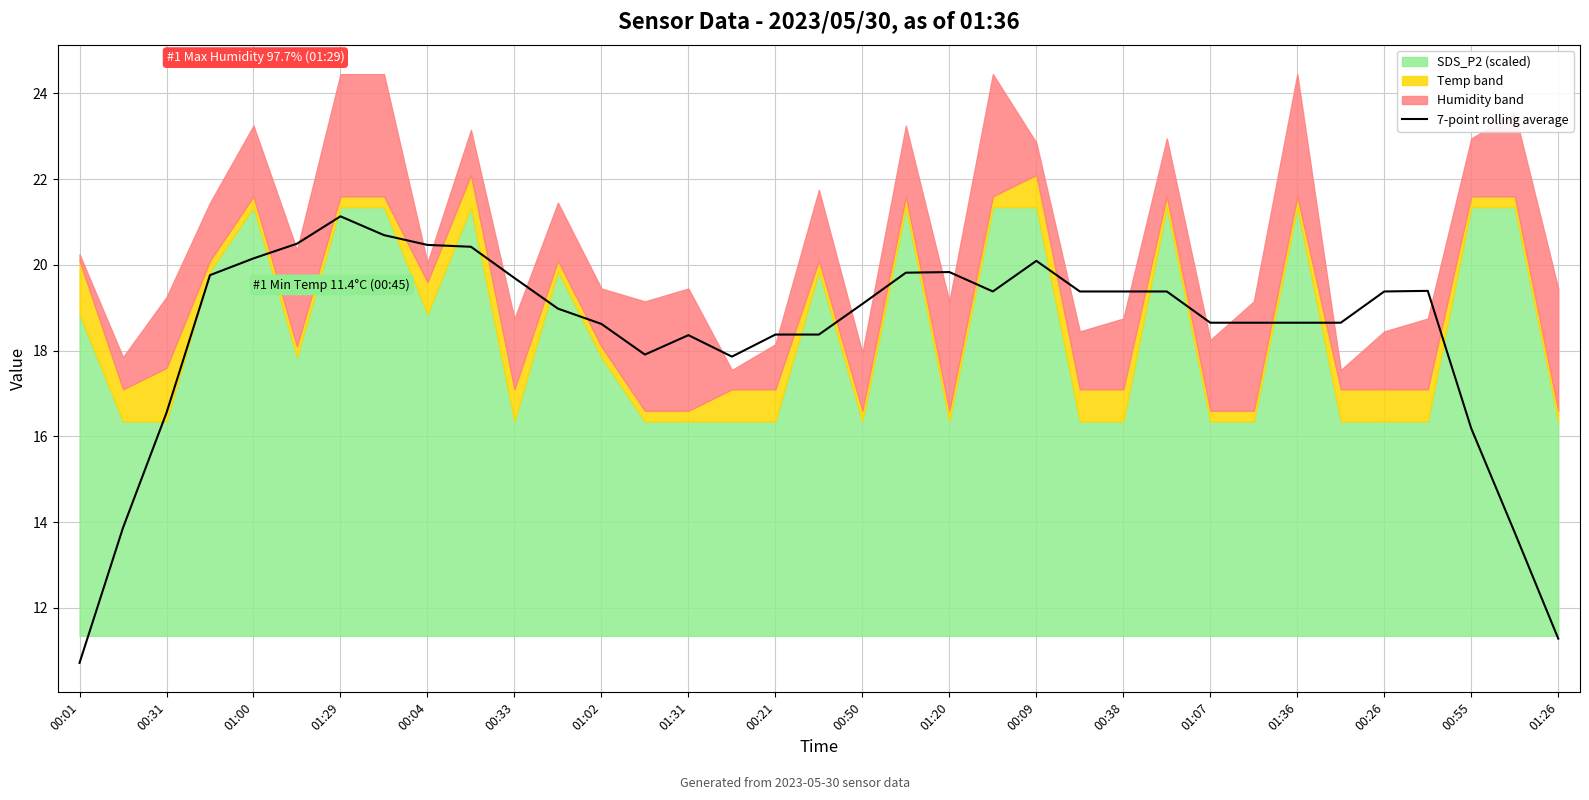

What is the minimum value shown in the chart?

10.7